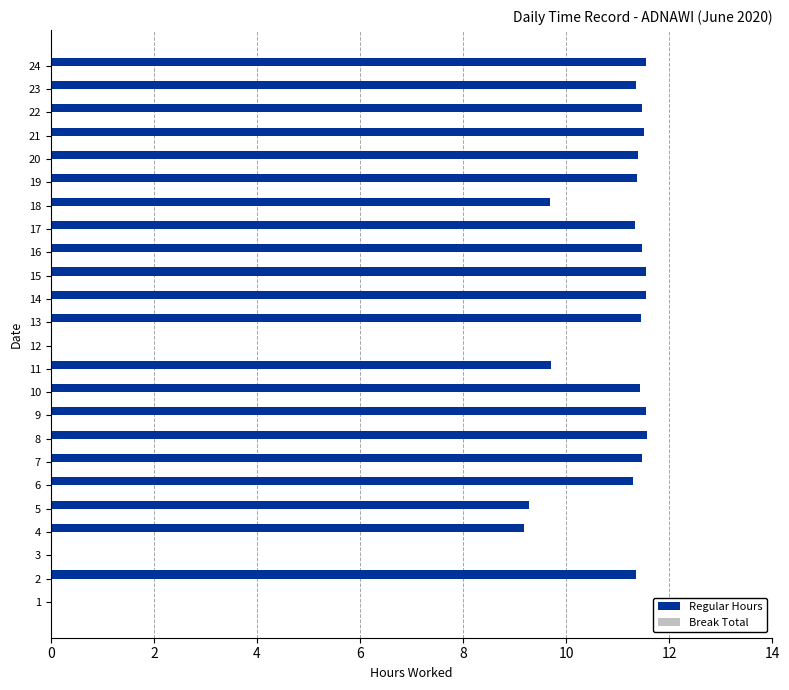

What is the greatest value displayed?

11.6